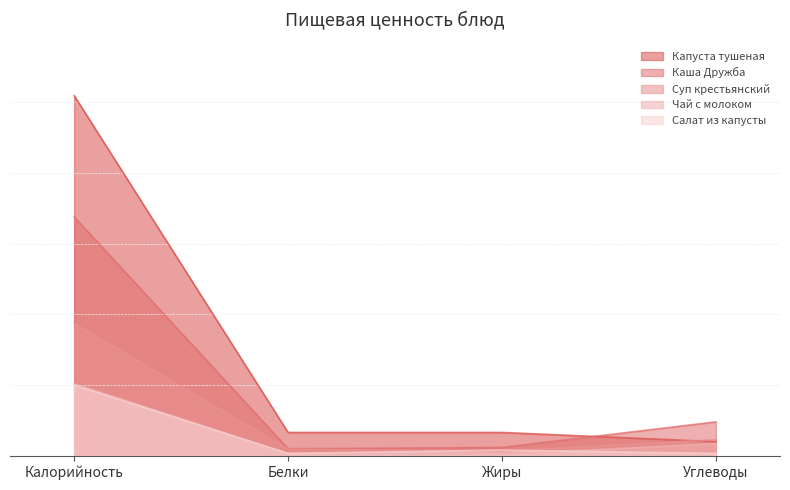

List the labels in order of Капуста тушеная value, largest first.

Калорийность, Белки, Жиры, Углеводы